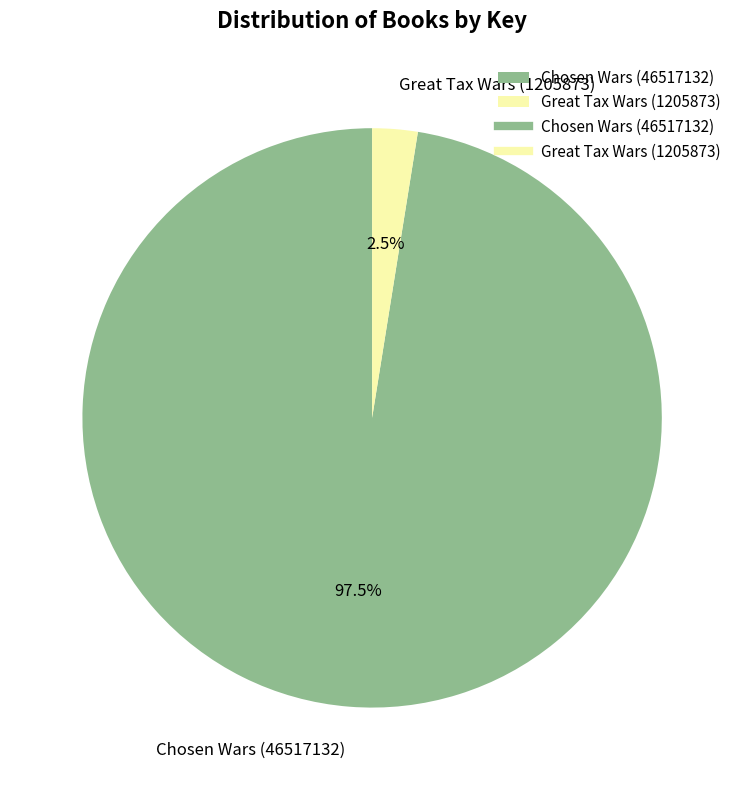

Between Great Tax Wars (1205873) and Chosen Wars (46517132), which is larger?

Chosen Wars (46517132)